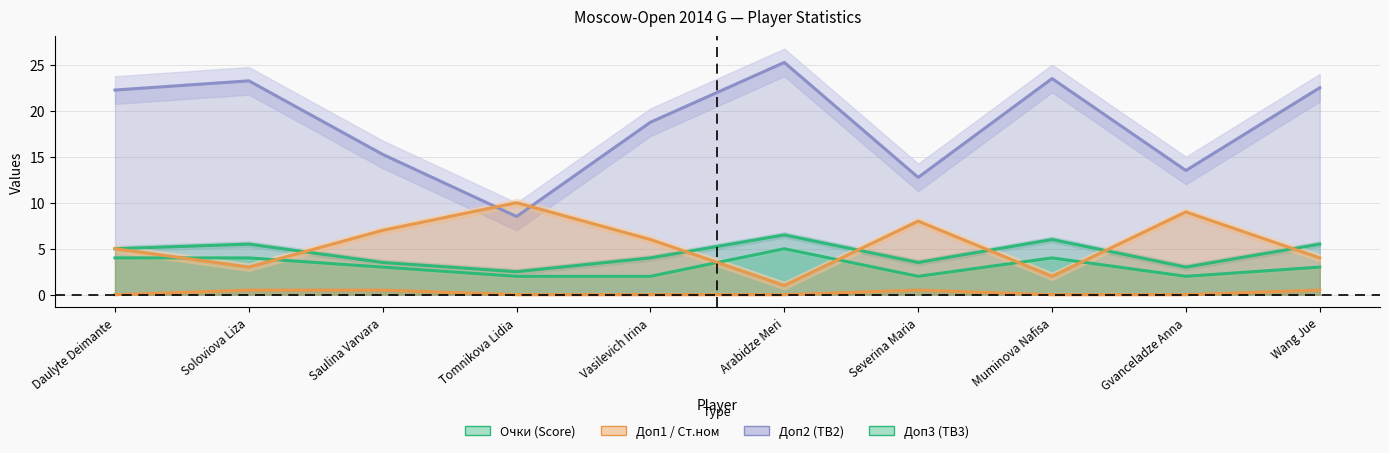

Rank the categories by Очки (Score) value from lowest to highest.

Tomnikova Lidia, Gvanceladze Anna, Saulina Varvara, Severina Maria, Vasilevich Irina, Daulyte Deimante, Soloviova Liza, Wang Jue, Muminova Nafisa, Arabidze Meri